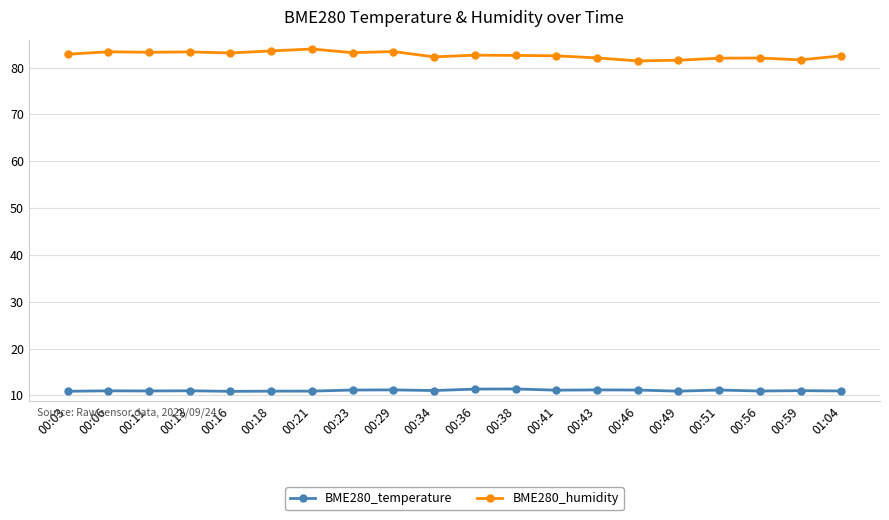

True or false: BME280_temperature and BME280_humidity intersect in this chart.

False